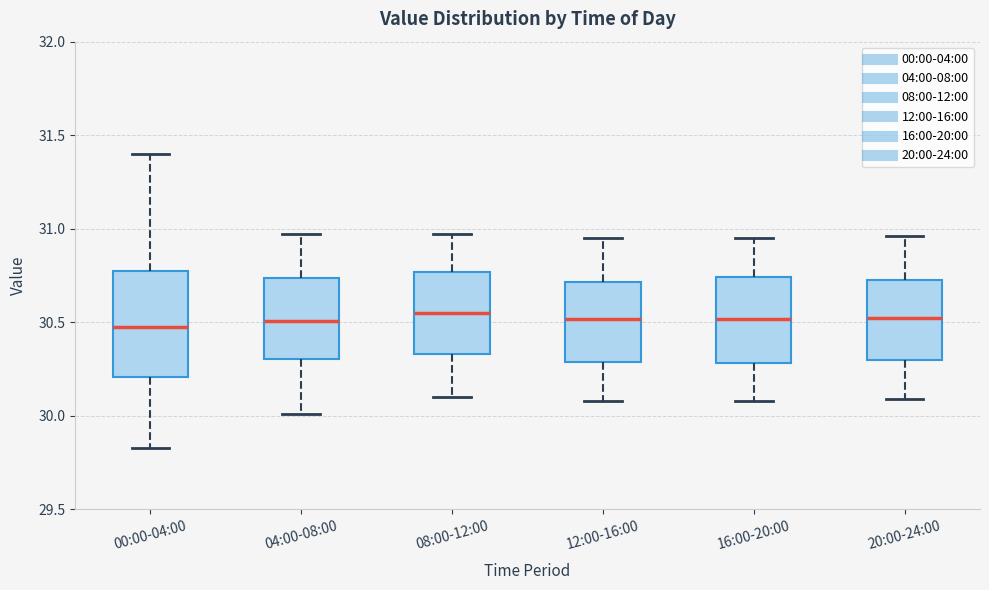

Which box is the tallest, from its lower edge to its upper edge?

00:00-04:00